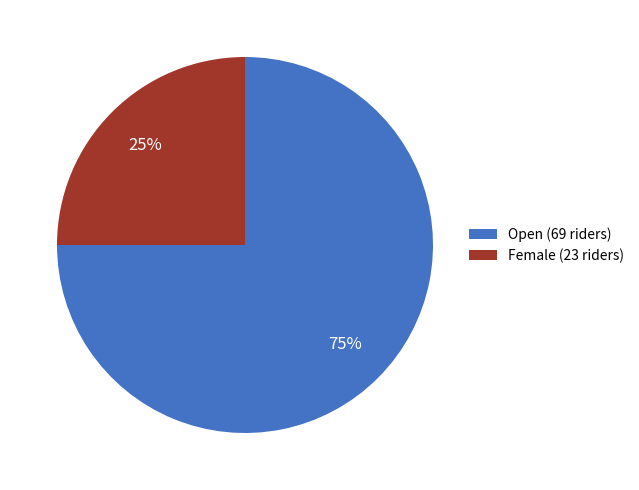

Is it true that Female is 25% of the pie?

True